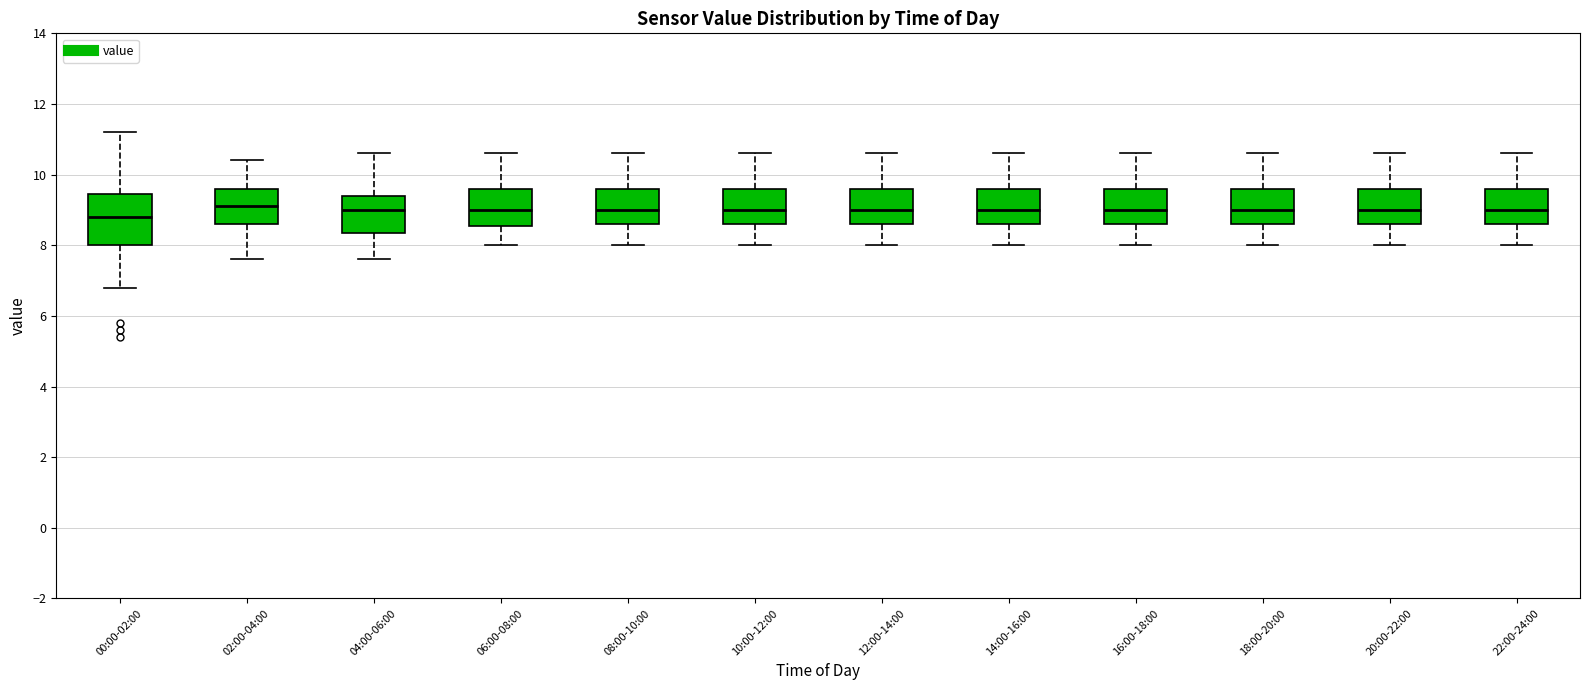

Reading left to right, read every box against the y-axis: the position of its median line, the range the box covers, and the ends of its whiskers. The values are not printed on the chart, so give them approximately, as read against the axis.

00:00-02:00: median 8.8, box 8.0 to 9.4, whiskers 6.8 to 11.2
02:00-04:00: median 9.2, box 8.6 to 9.6, whiskers 7.6 to 10.4
04:00-06:00: median 9.0, box 8.4 to 9.4, whiskers 7.6 to 10.6
06:00-08:00: median 9.0, box 8.6 to 9.6, whiskers 8.0 to 10.6
08:00-10:00: median 9.0, box 8.6 to 9.6, whiskers 8.0 to 10.6
10:00-12:00: median 9.0, box 8.6 to 9.6, whiskers 8.0 to 10.6
12:00-14:00: median 9.0, box 8.6 to 9.6, whiskers 8.0 to 10.6
14:00-16:00: median 9.0, box 8.6 to 9.6, whiskers 8.0 to 10.6
16:00-18:00: median 9.0, box 8.6 to 9.6, whiskers 8.0 to 10.6
18:00-20:00: median 9.0, box 8.6 to 9.6, whiskers 8.0 to 10.6
20:00-22:00: median 9.0, box 8.6 to 9.6, whiskers 8.0 to 10.6
22:00-24:00: median 9.0, box 8.6 to 9.6, whiskers 8.0 to 10.6